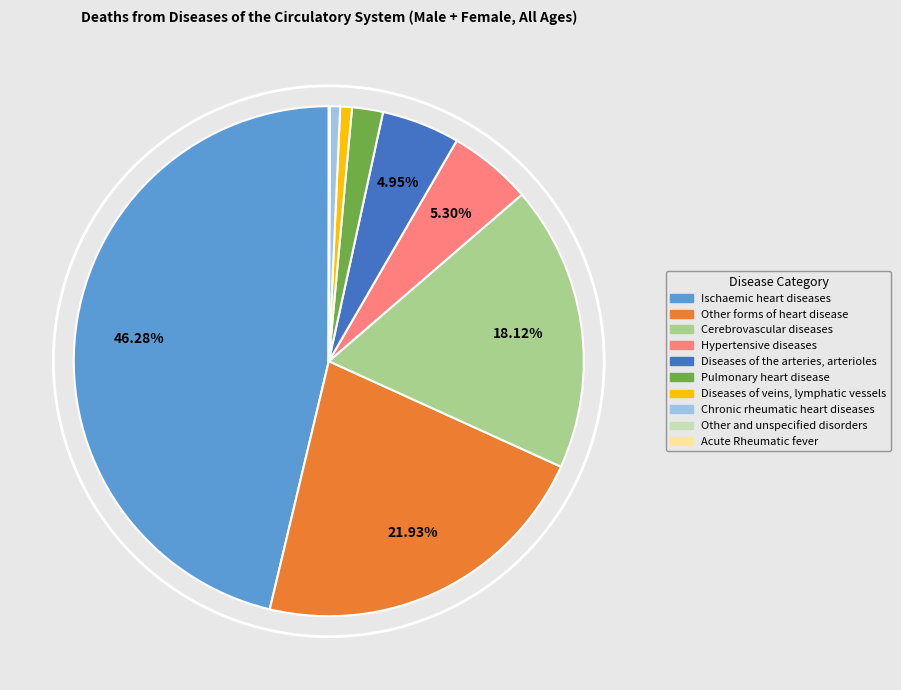

To the nearest percent, what portion does Diseases of the arteries, arterioles represent?

5%